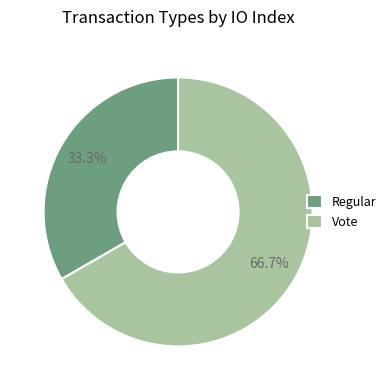

What percentage is NOT represented by Regular?

66.7%